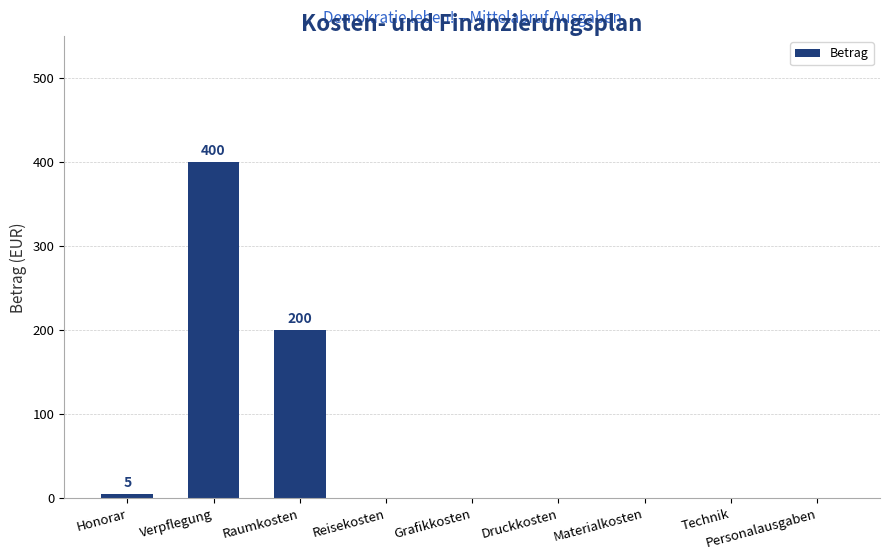

Between Honorar and Technik, which is larger?

Honorar